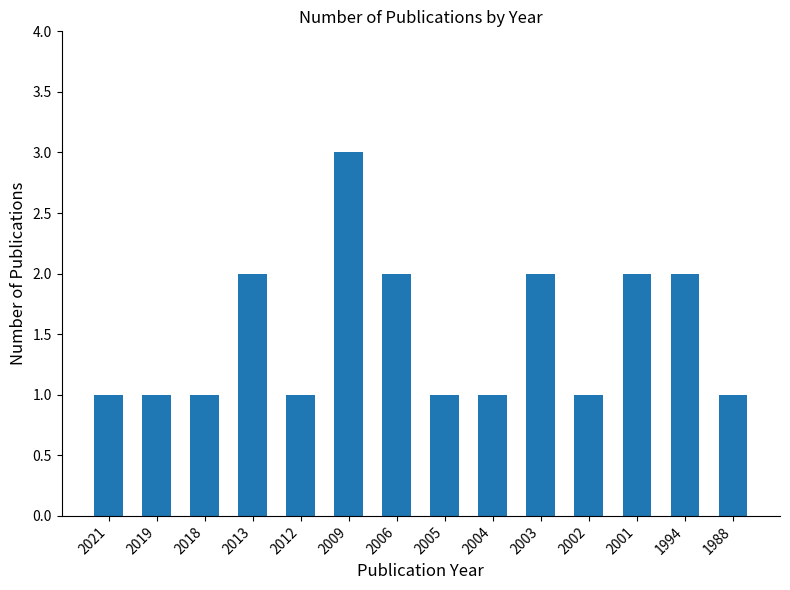

The value at 2001 is 1. True or false?

False